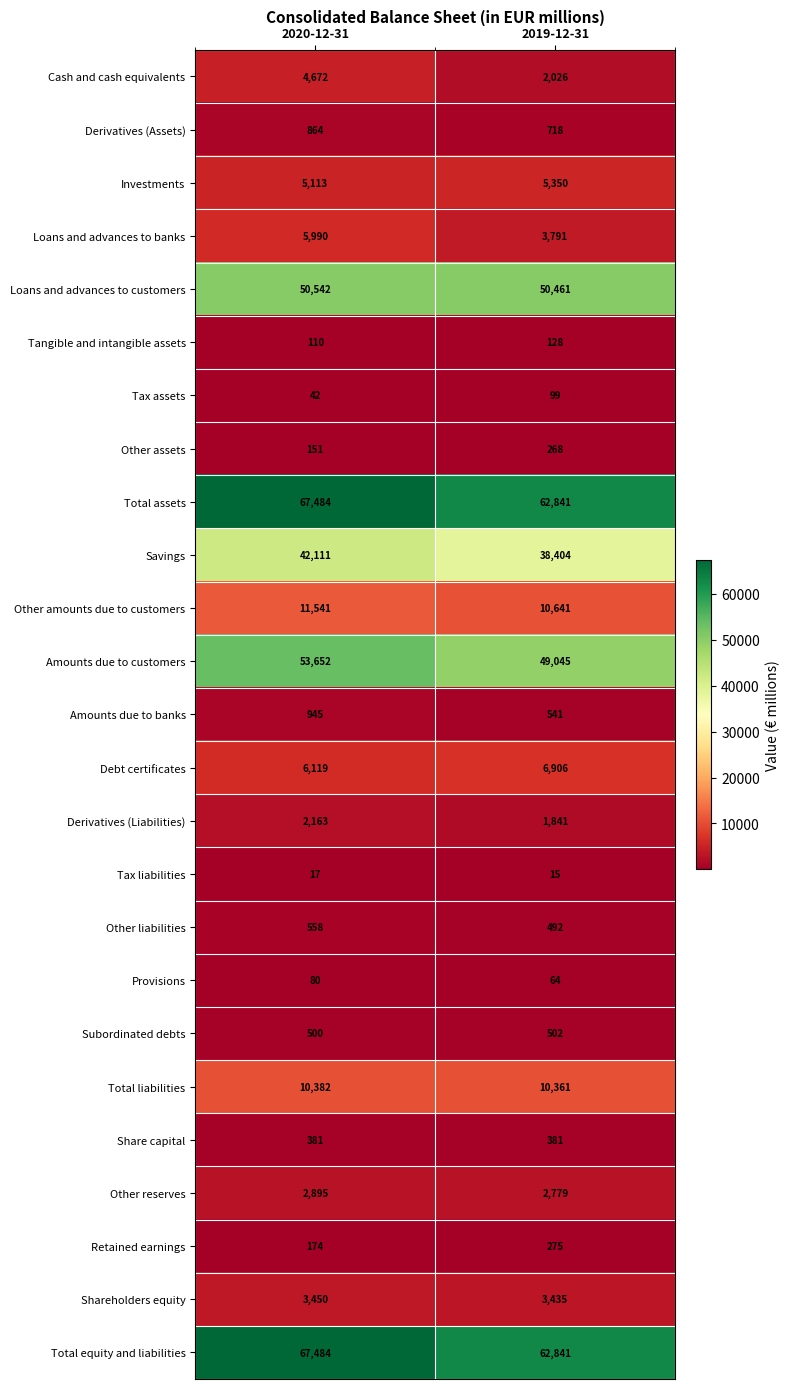

What is the maximum value shown in the chart?

67484